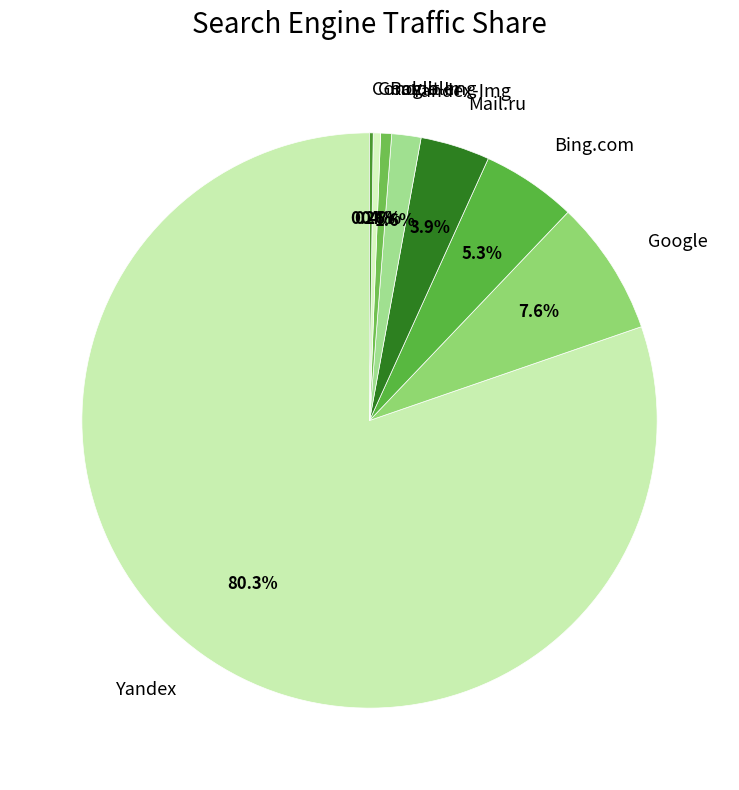

Which has a higher value, Google or Google-Img?

Google